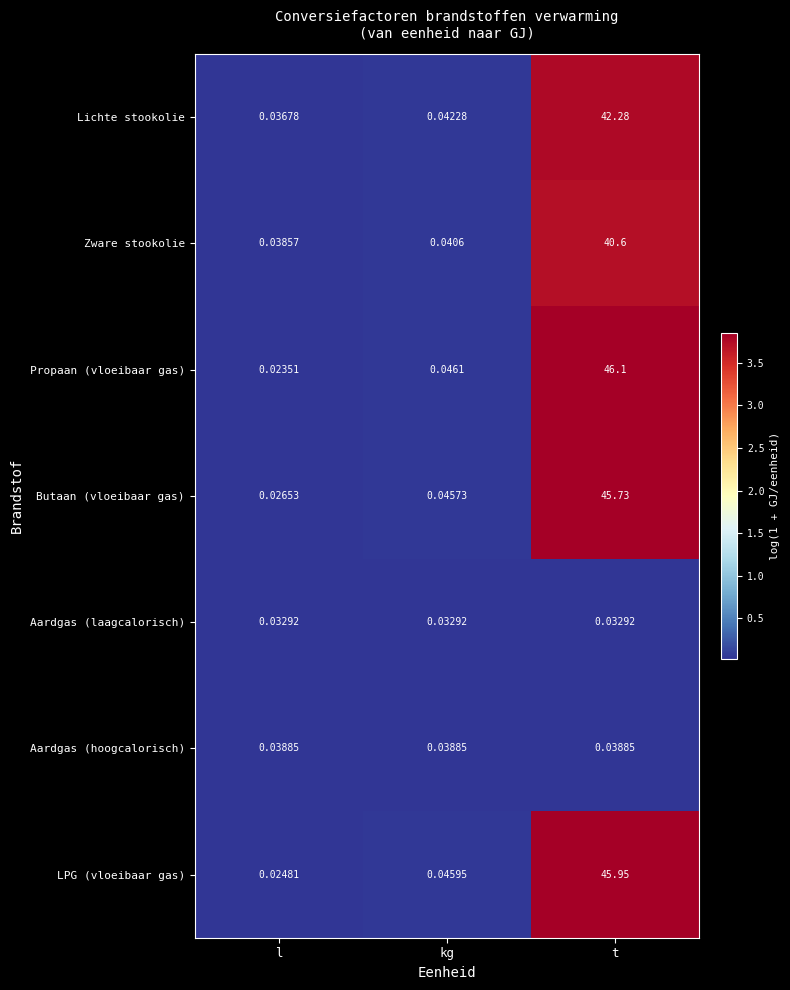

Rank the series by their maximum value, from lowest to highest.

Aardgas (laagcalorisch), Aardgas (hoogcalorisch), Zware stookolie, Lichte stookolie, Butaan (vloeibaar gas), LPG (vloeibaar gas), Propaan (vloeibaar gas)